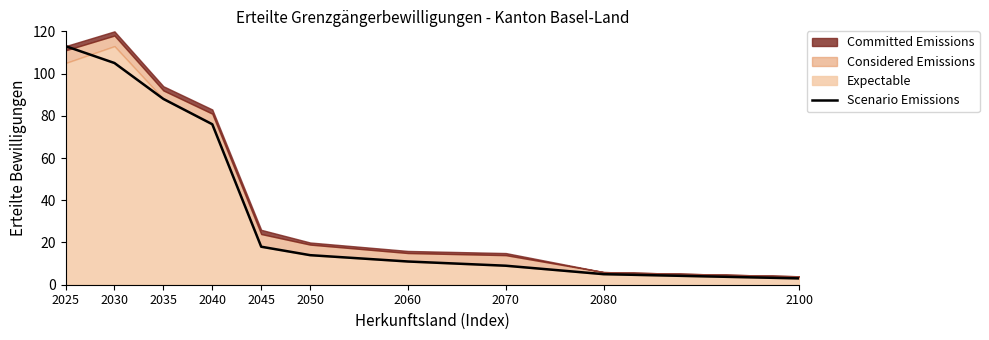

Is it true that Scenario Emissions equals 105 at 2030?

True